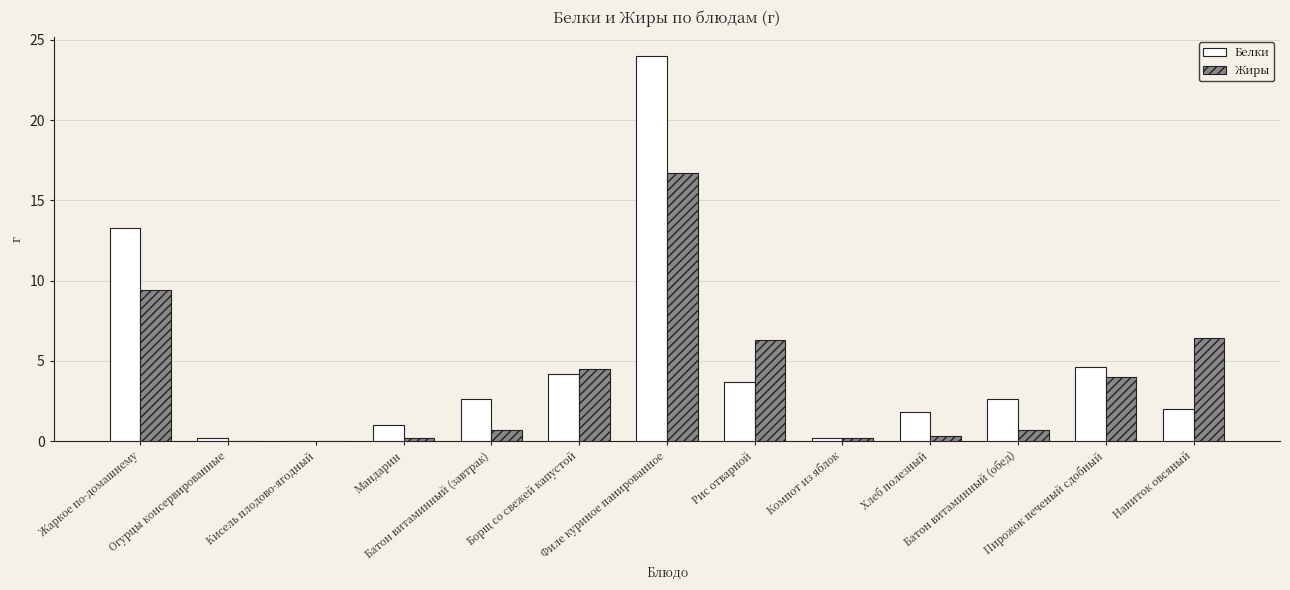

What are all the series names shown in the legend?

Белки, Жиры